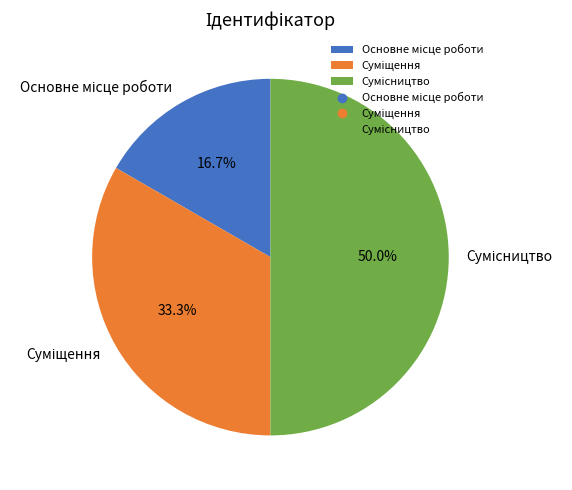

Between Сумісництво and Суміщення, which is larger?

Сумісництво